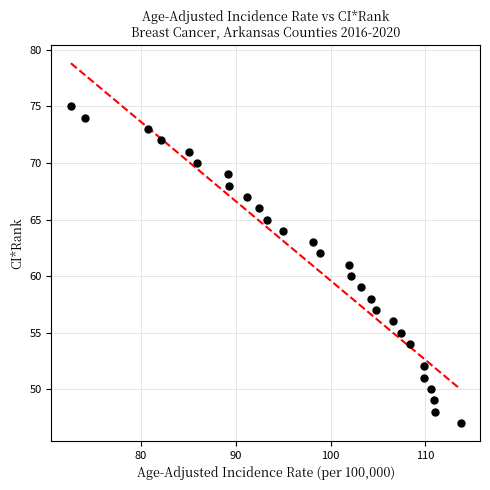

What is the range of Y values (max minus min)?

28